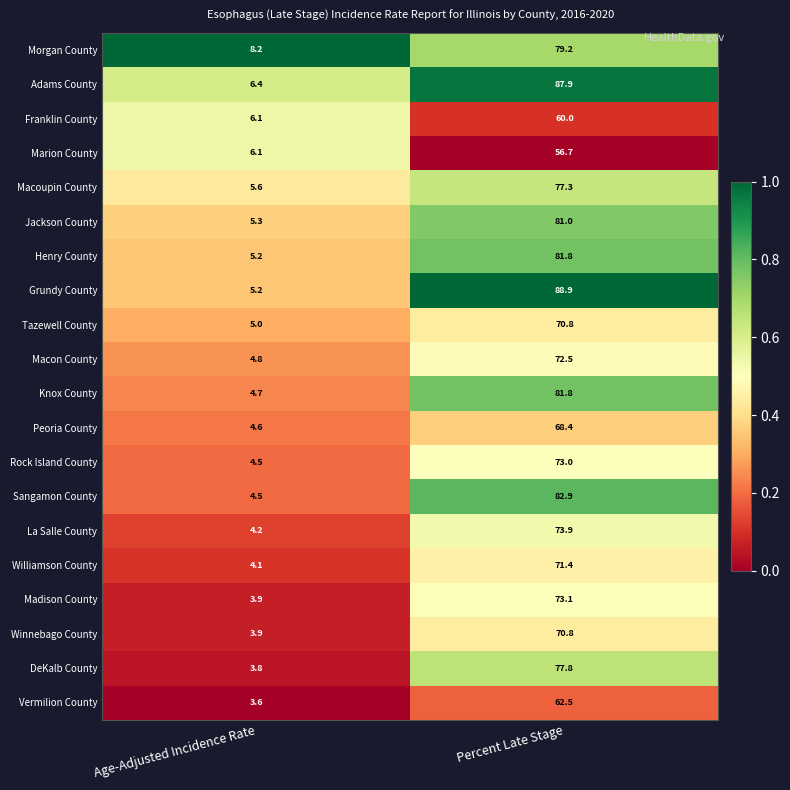

Which series changed the most between Age-Adjusted Incidence Rate and Percent Late Stage?

Grundy County